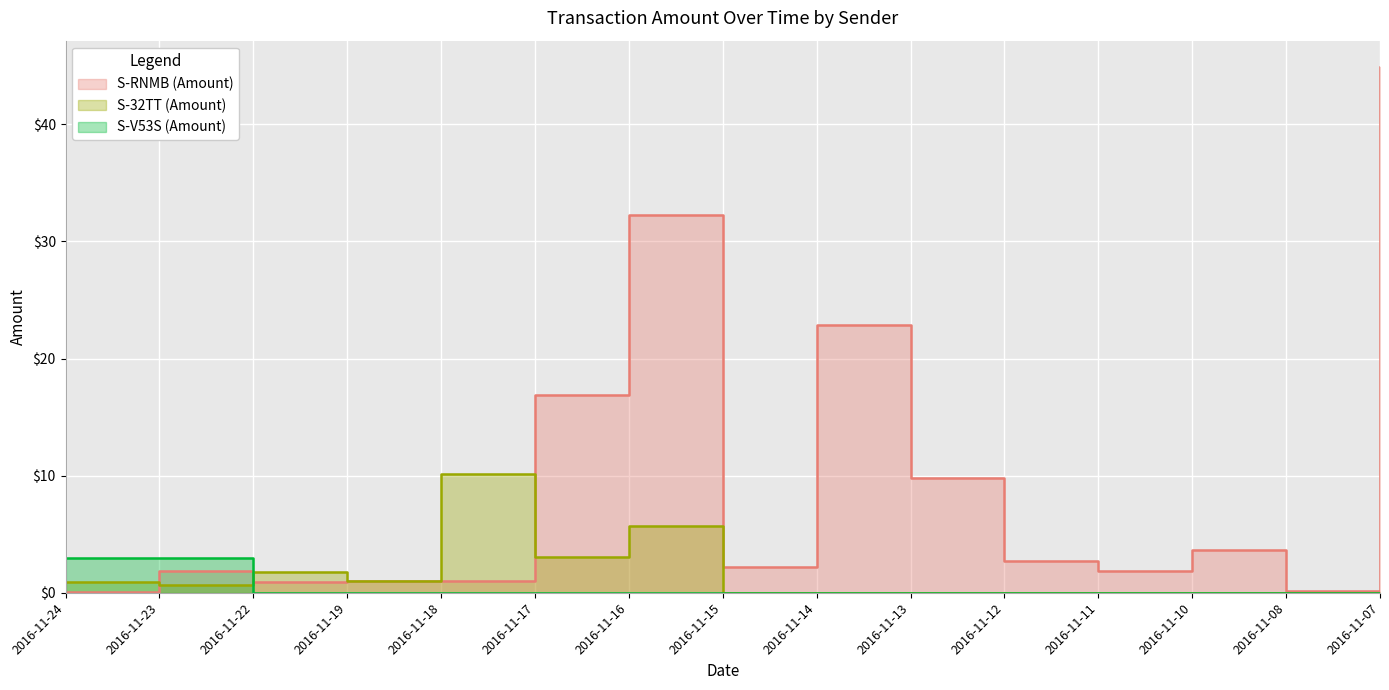

What are all the series names shown in the legend?

S-RNMB (Amount), S-32TT (Amount), S-V53S (Amount)